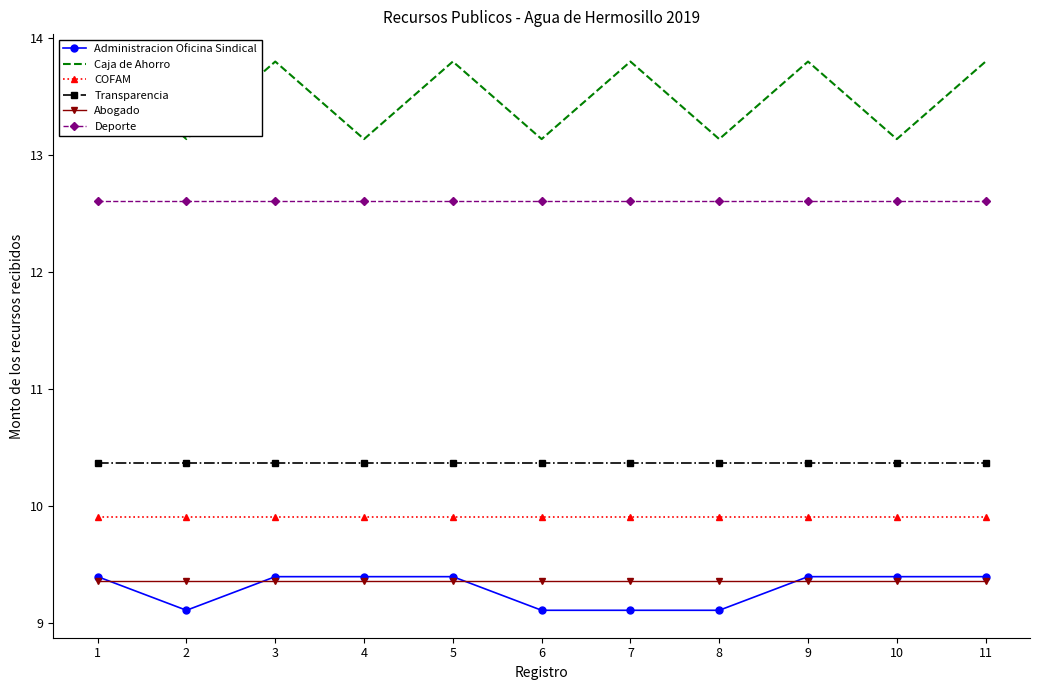

Where is Abogado nearest to the value 9?

1